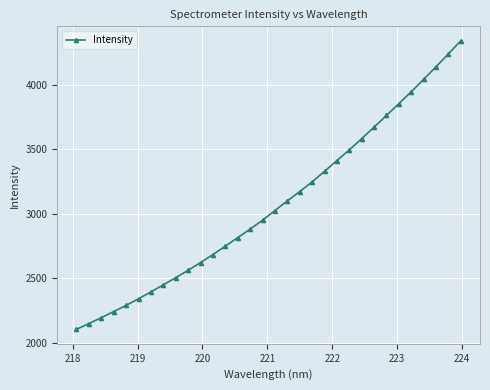

What is the value of the 2nd point from the left?

2147.4